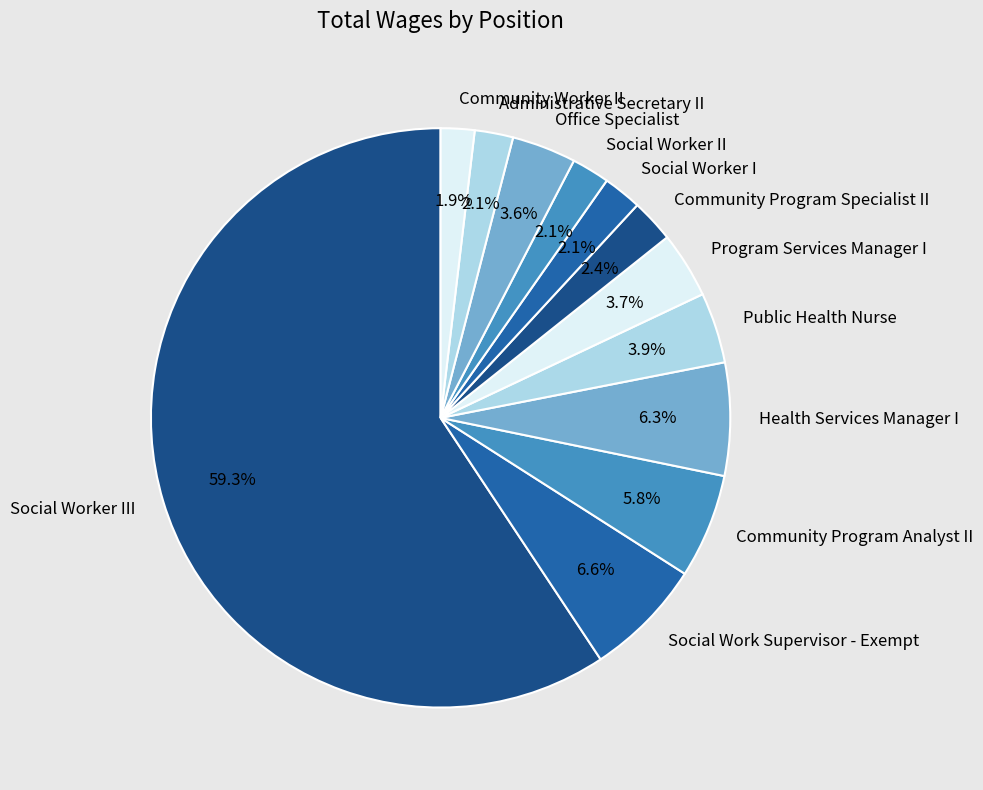

What is the largest slice in the pie chart?

Social Worker III